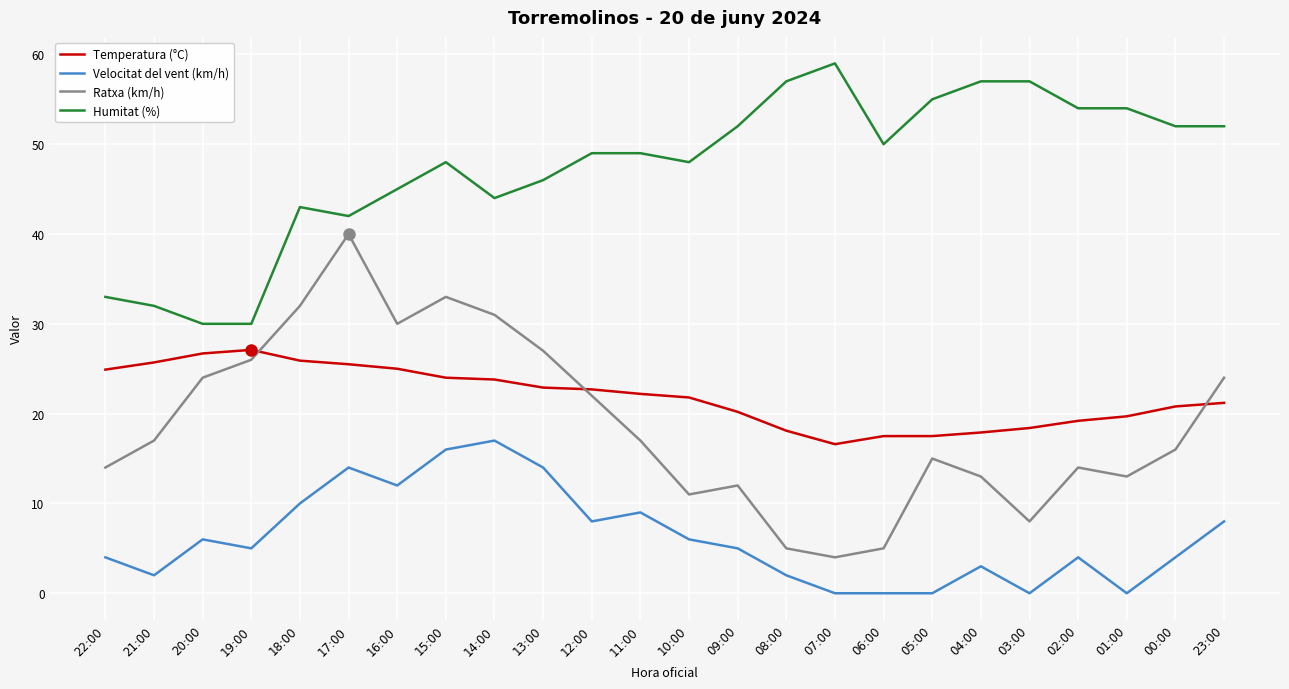

Which category has the highest value across all series?

07:00